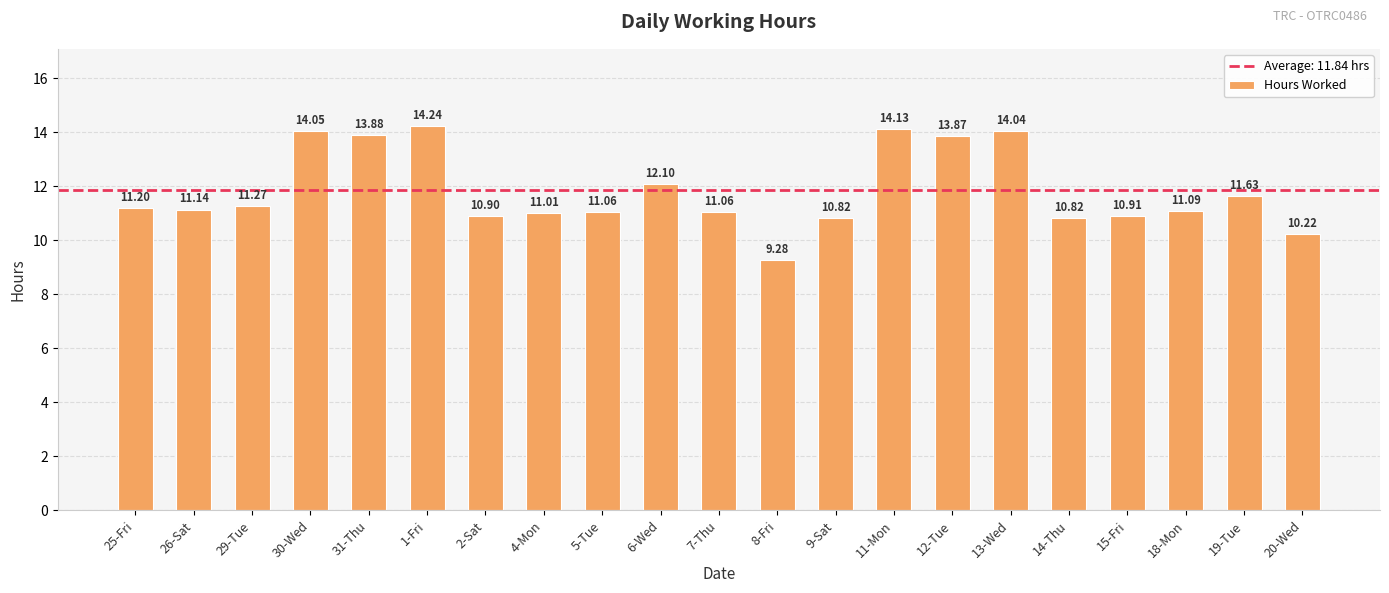

What is the difference between the values at 9-Sat and 19-Tue?

0.8